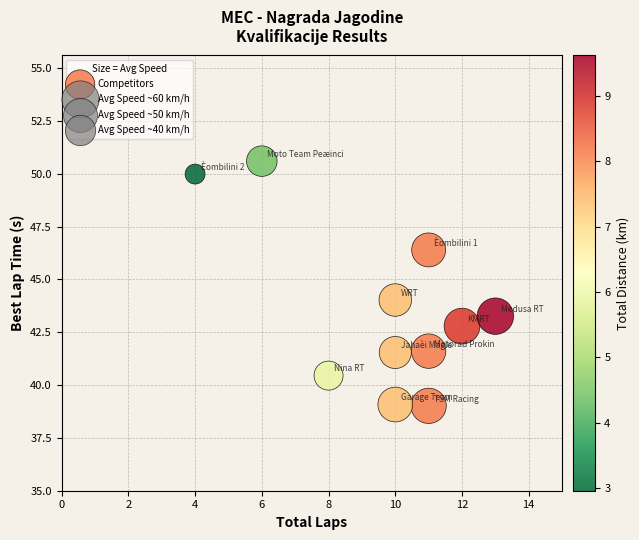

What is the range of X values (max minus min)?

9.0